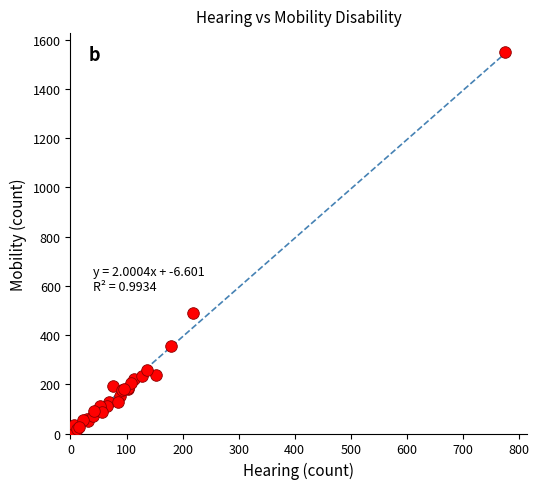

What Y value in the scatter plot is closest to 778?

491